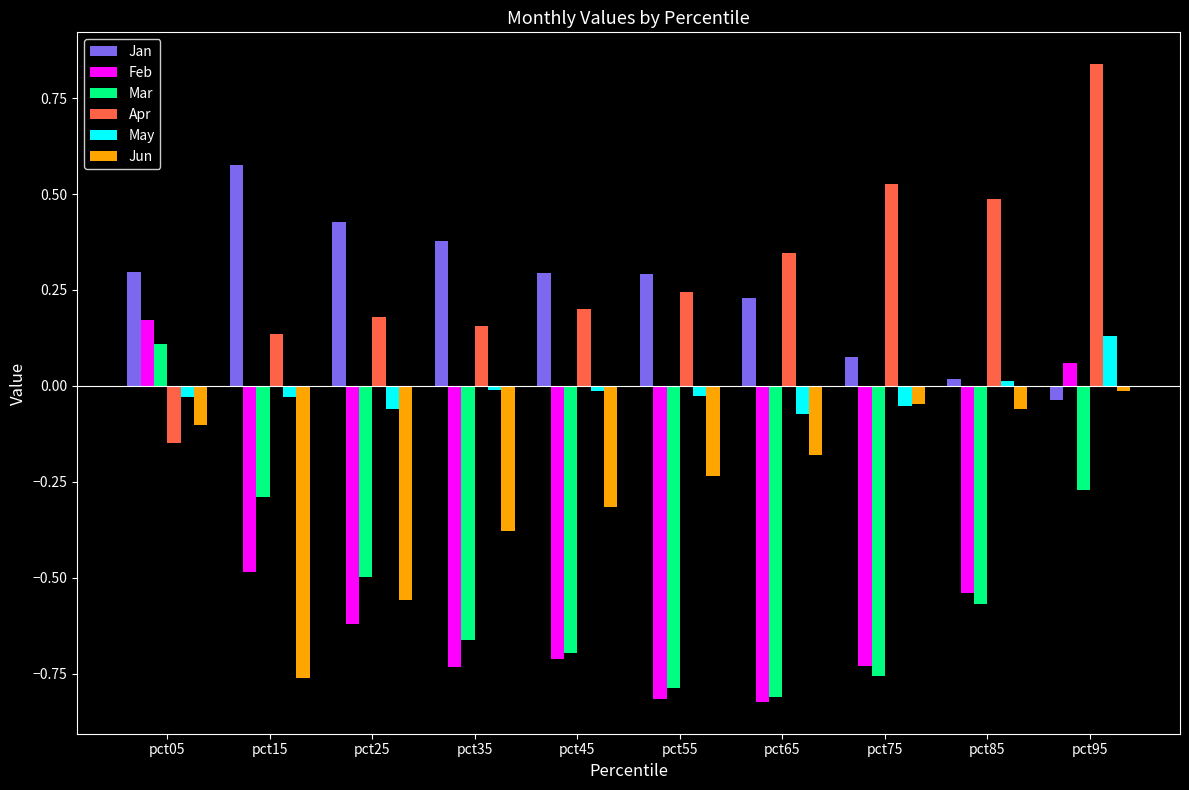

What is the difference between the highest and lowest values at pct35?

1.1